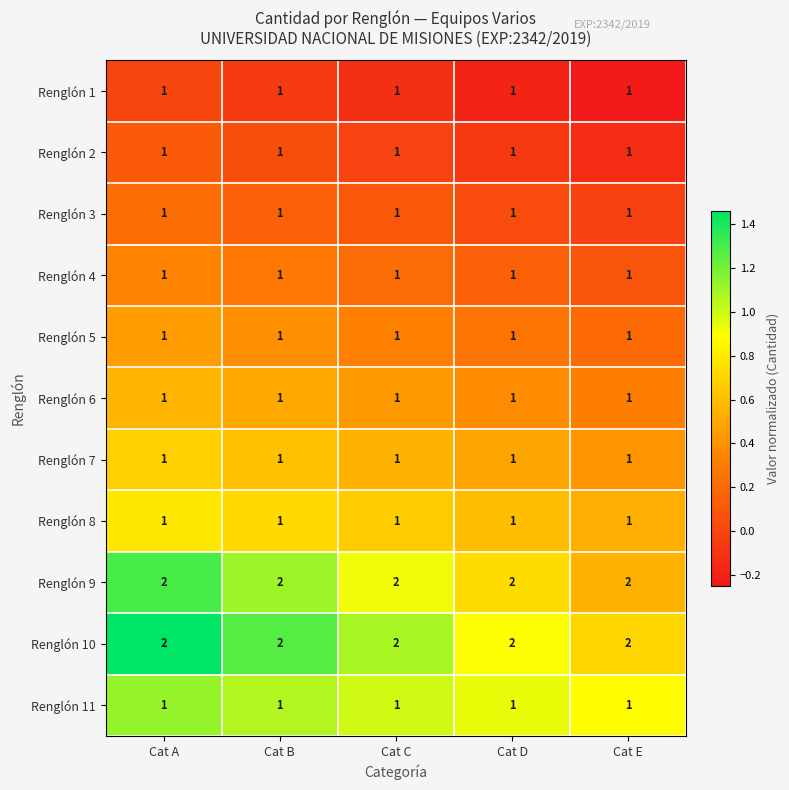

Is it true that Renglón 11 equals 1 at Cat A?

True